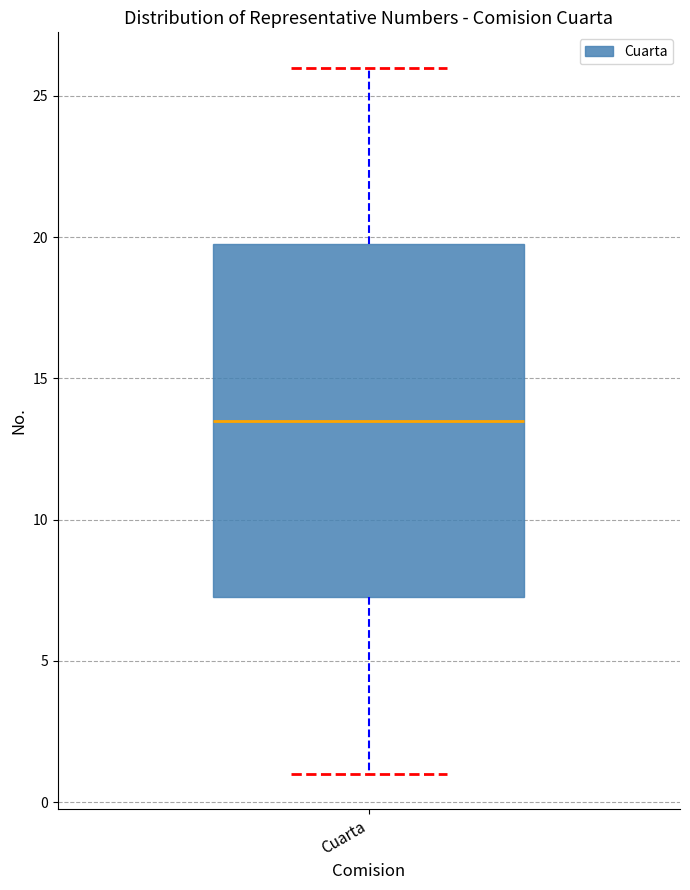

Where does the lower whisker of the box for Cuarta end on the y-axis? The values are not printed on the chart, so give them approximately, as read against the axis.

1.0